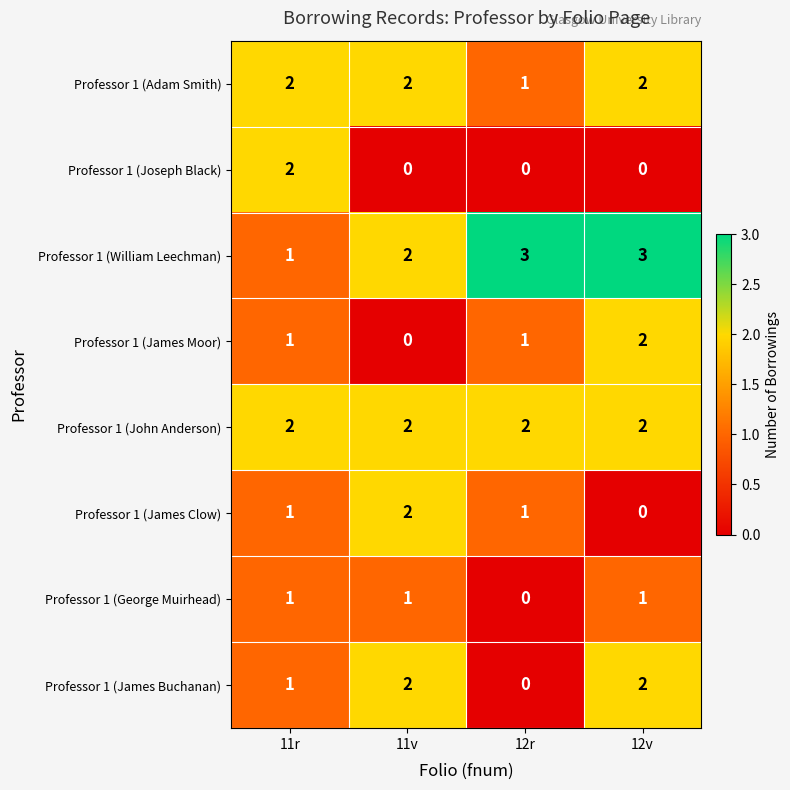

How many categories are shown in the chart?

4